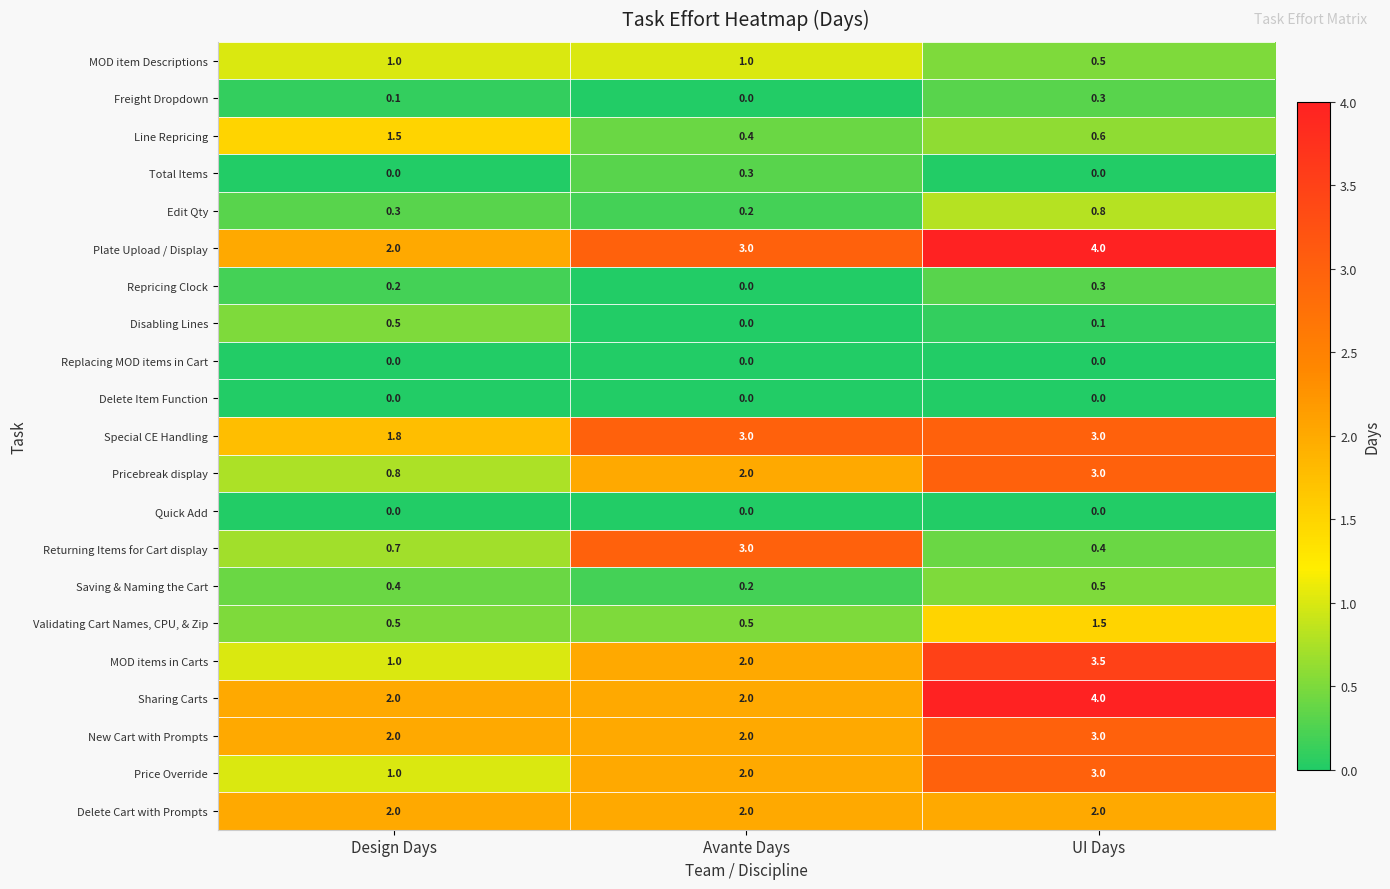

Is the value of Plate Upload / Display at Design Days greater than the value of Sharing Carts at UI Days?

No